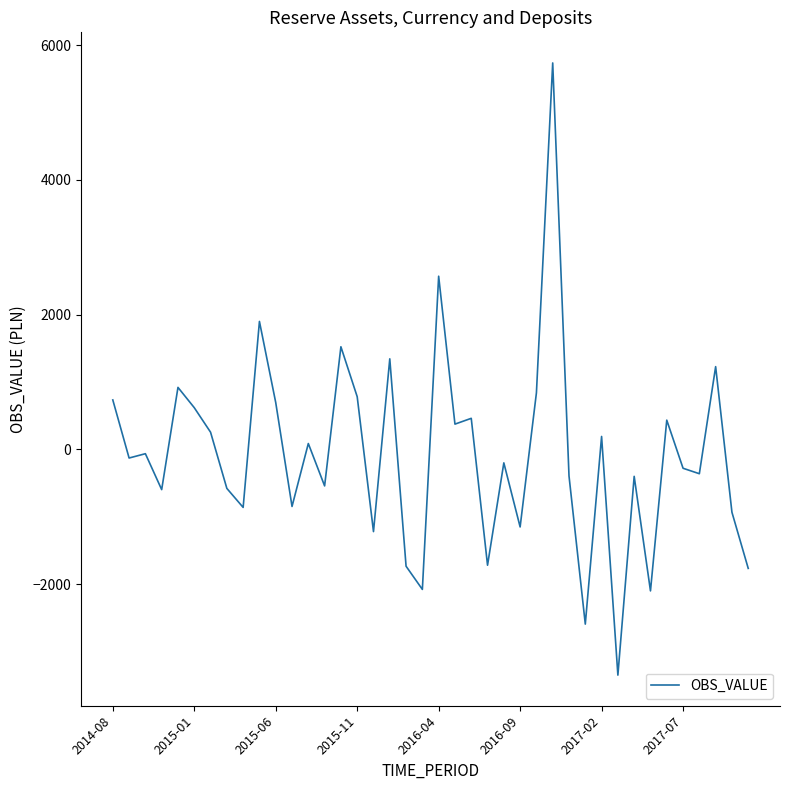

What is the minimum value shown in the chart?

-3349